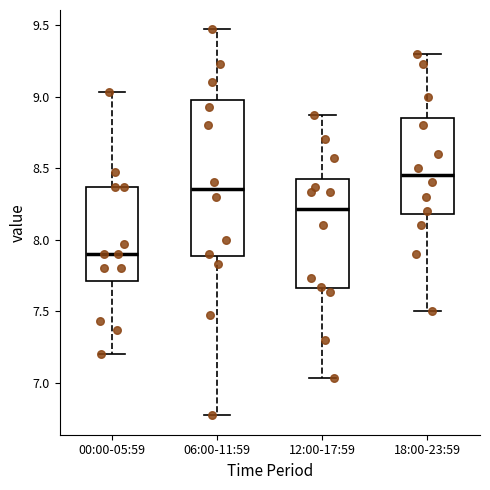

Which box is the tallest, from its lower edge to its upper edge?

06:00-11:59